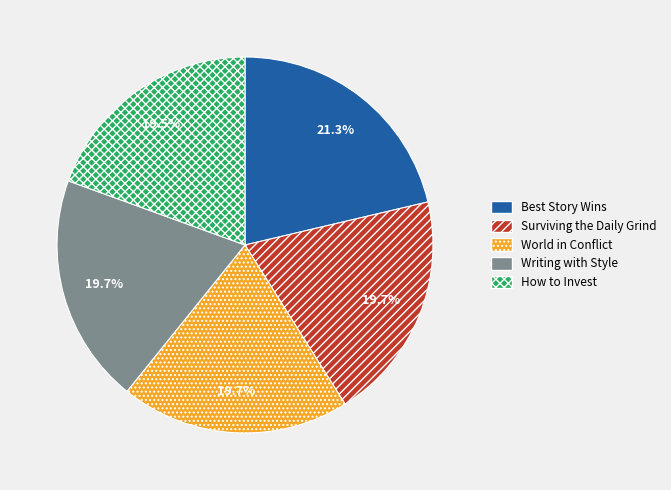

Does How to Invest represent more than half of the total?

No